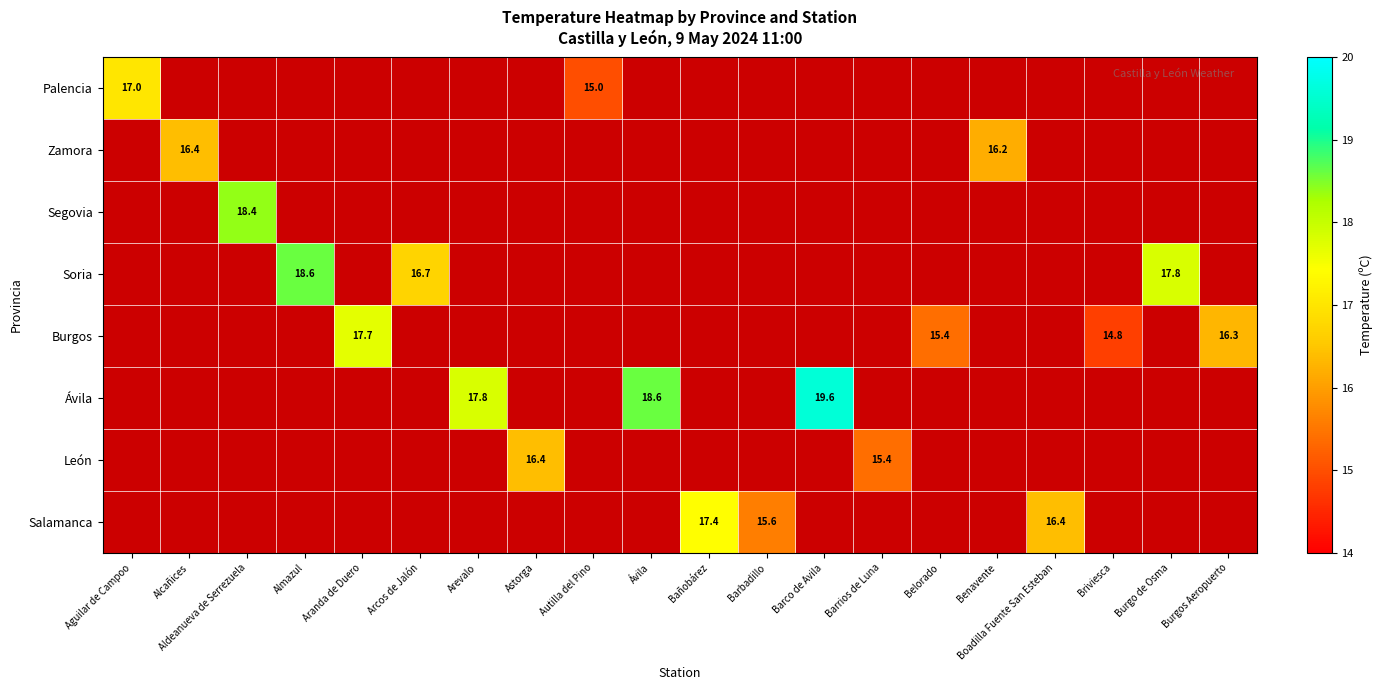

Which label corresponds to the largest value in the chart?

Barco de Avila